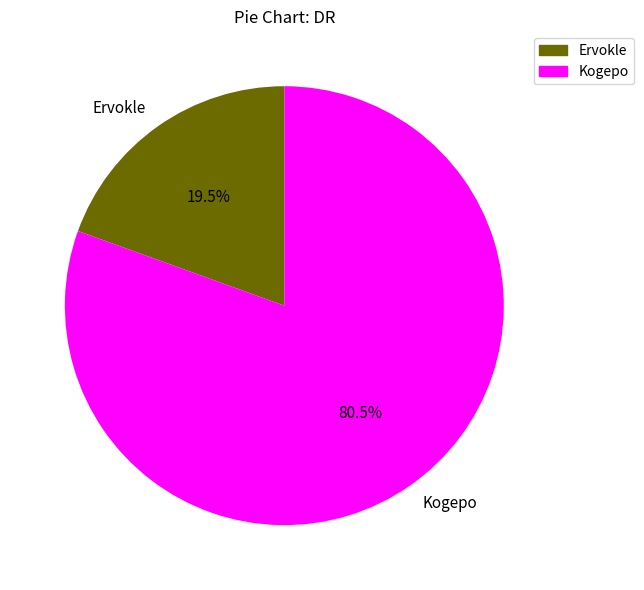

To the nearest percent, what is the average slice percentage?

50%